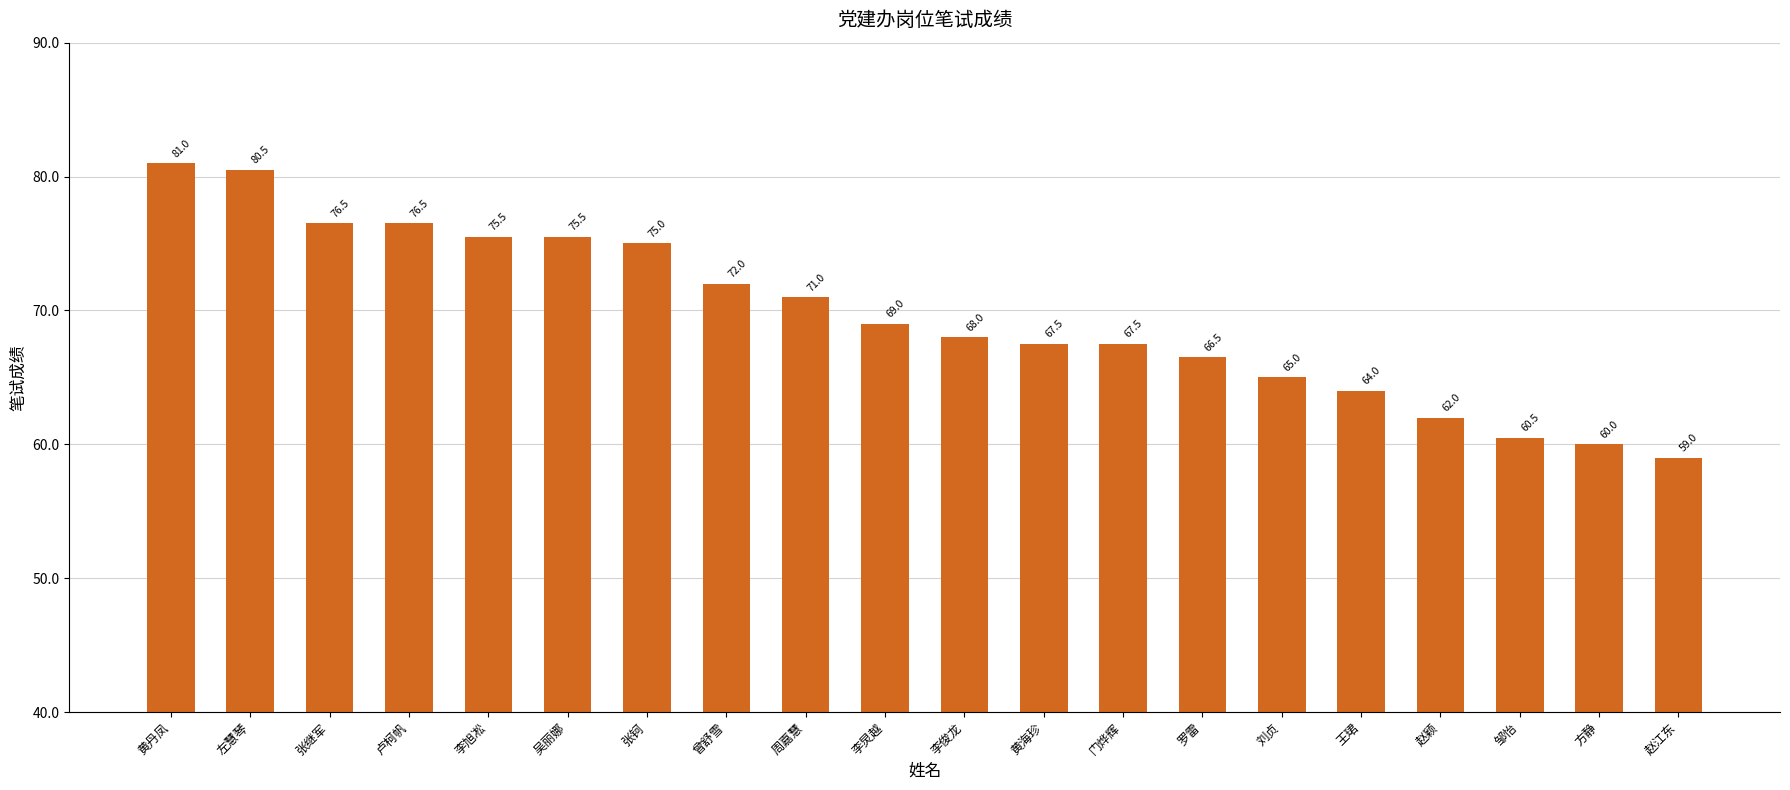

What is the label of the 19th bar from the left?

方静